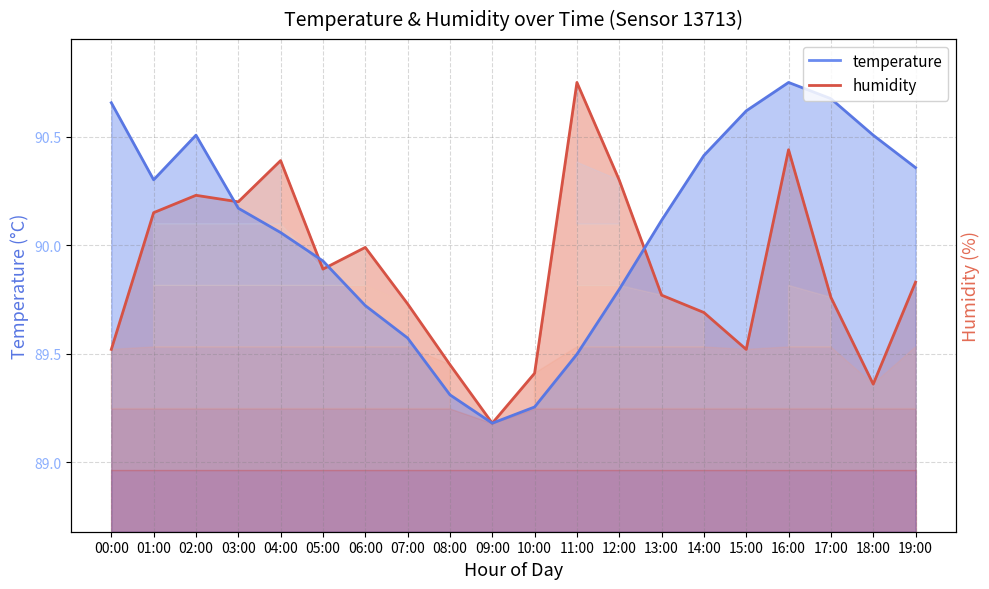

What position from the right is 09:00?

11